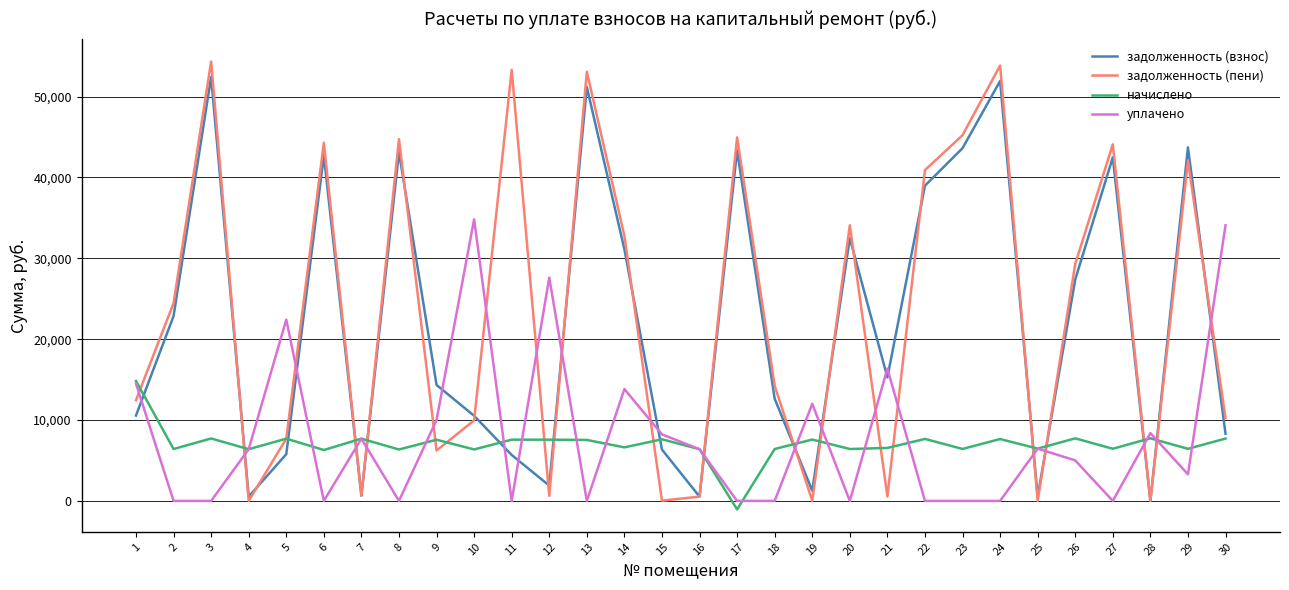

At how many categories does at least one series exceed 13617?

23